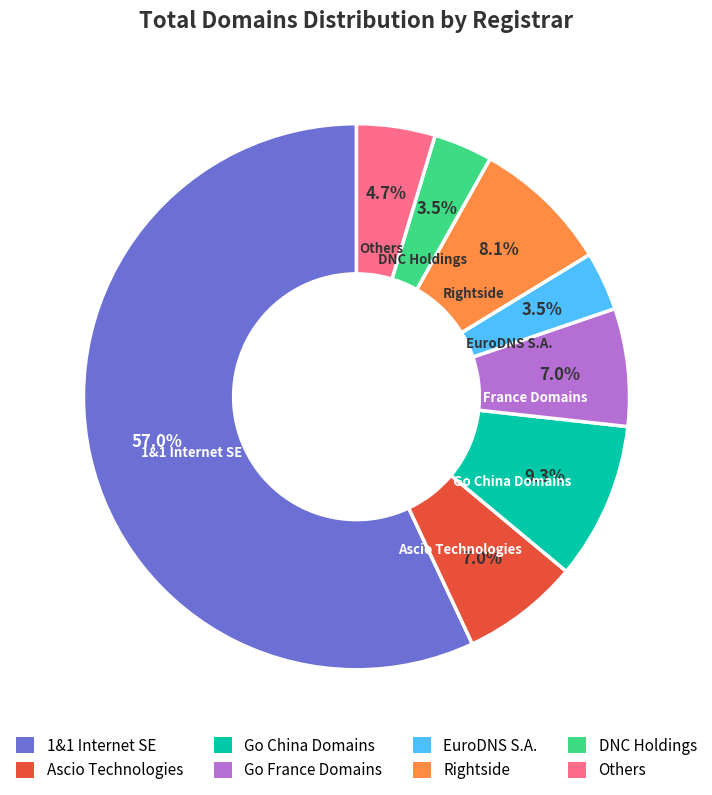

Which category accounts for the majority?

1&1 Internet SE